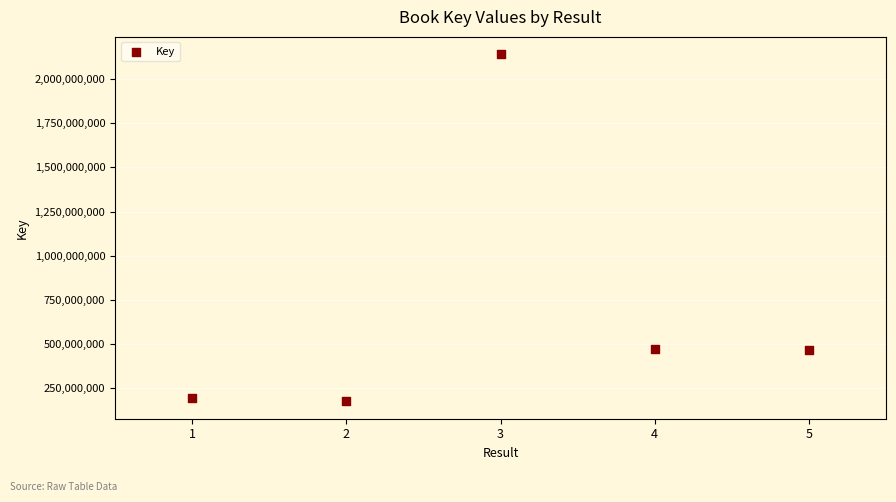

What is the average Y value?

689805560